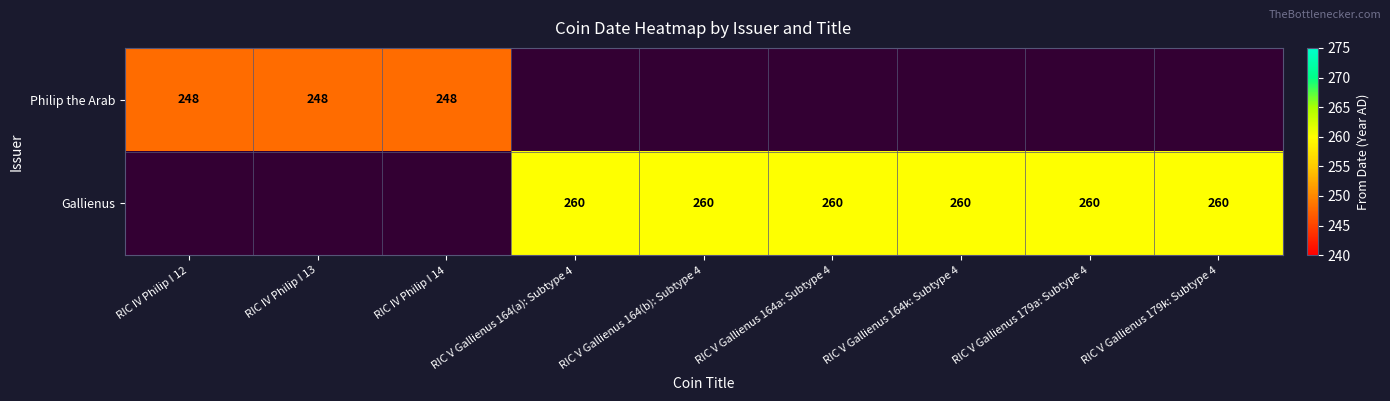

The Gallienus series shows 62 at RIC V Gallienus 164k: Subtype 4. True or false?

False